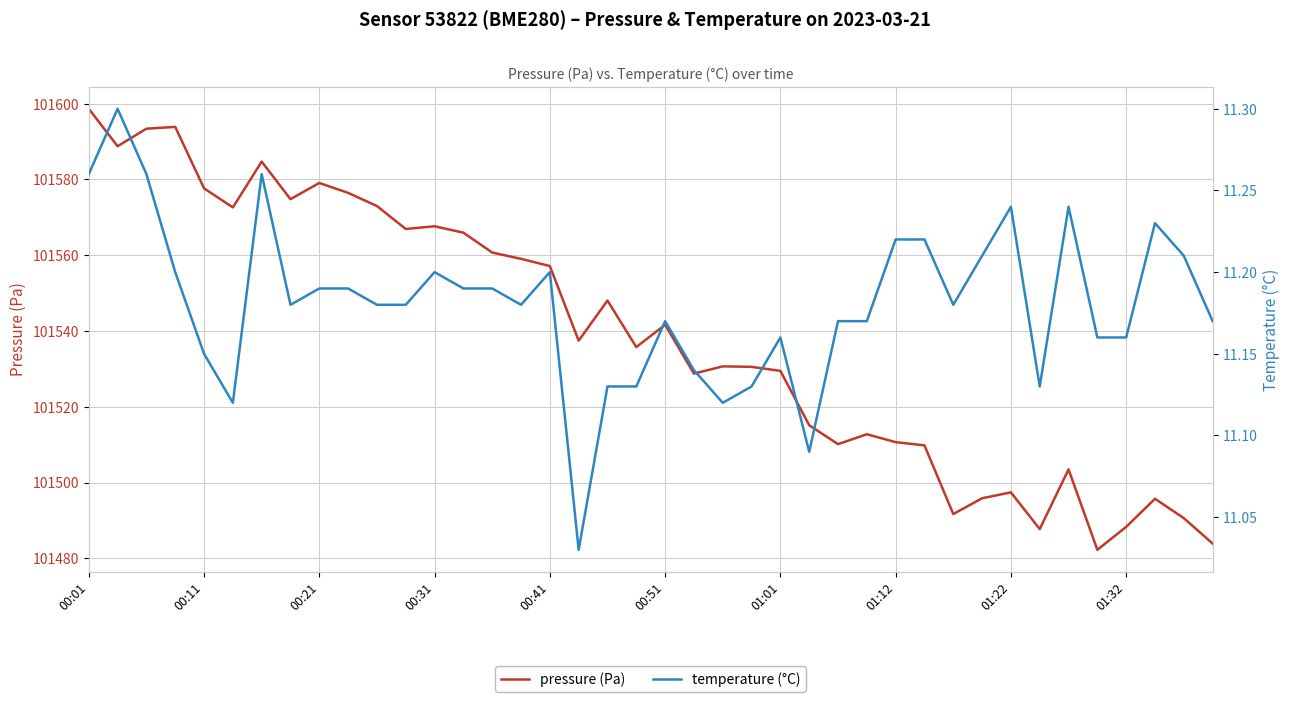

What is the sum of all temperature (°C) values?

447.2